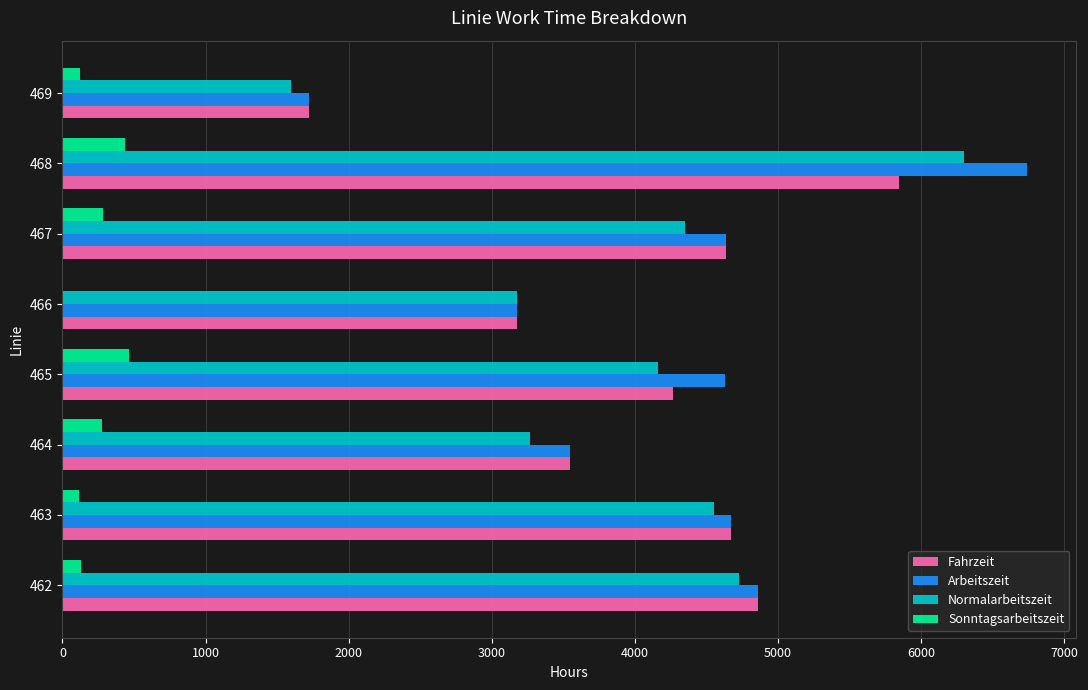

Which label corresponds to the largest value in the chart?

468